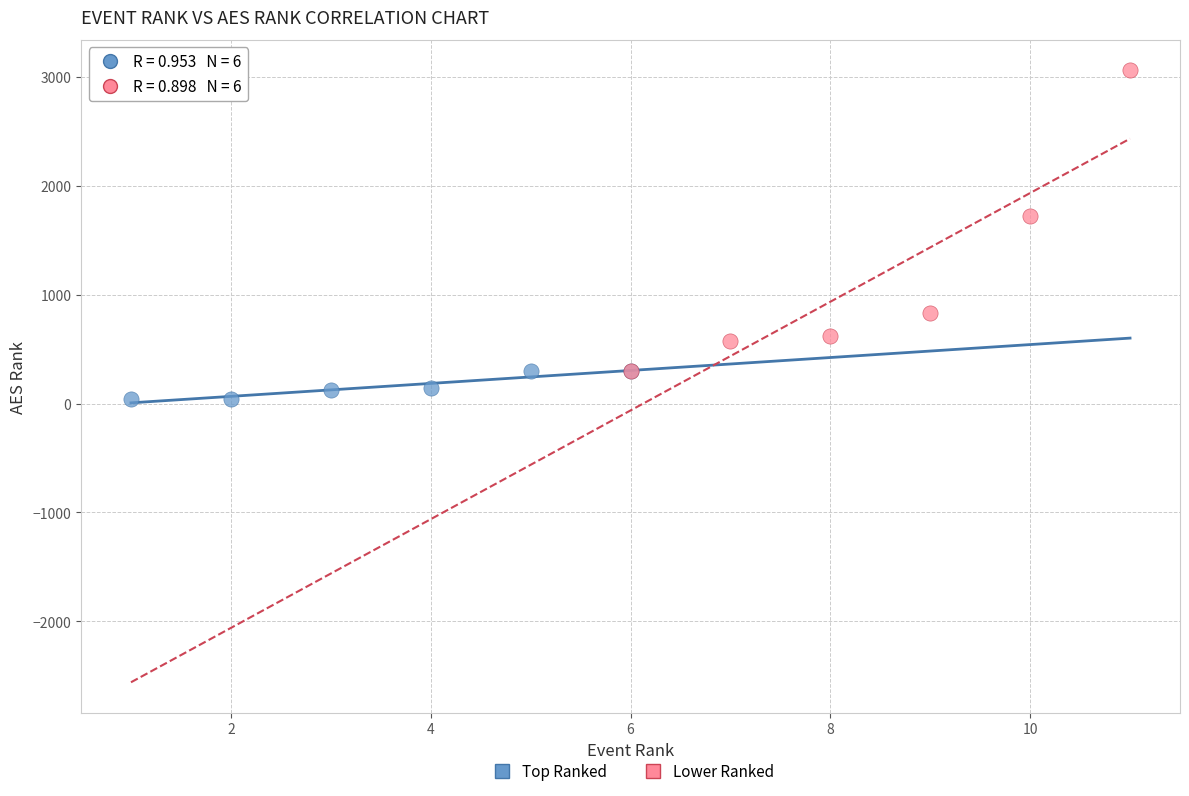

Which series contains the highest Y value?

Lower Ranked